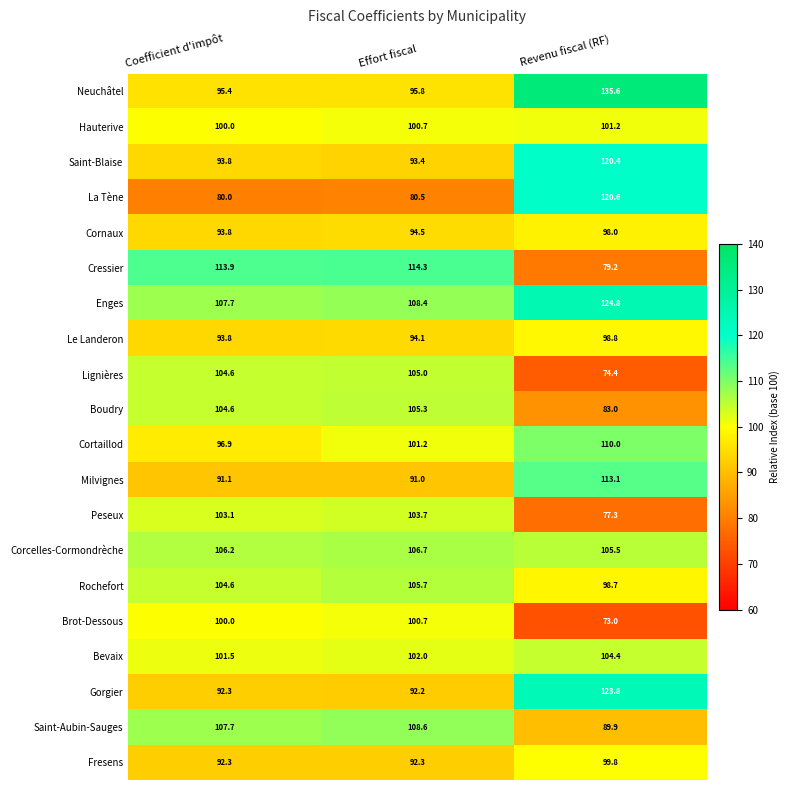

What is the difference between the second highest and minimum values in the Boudry series?

21.6